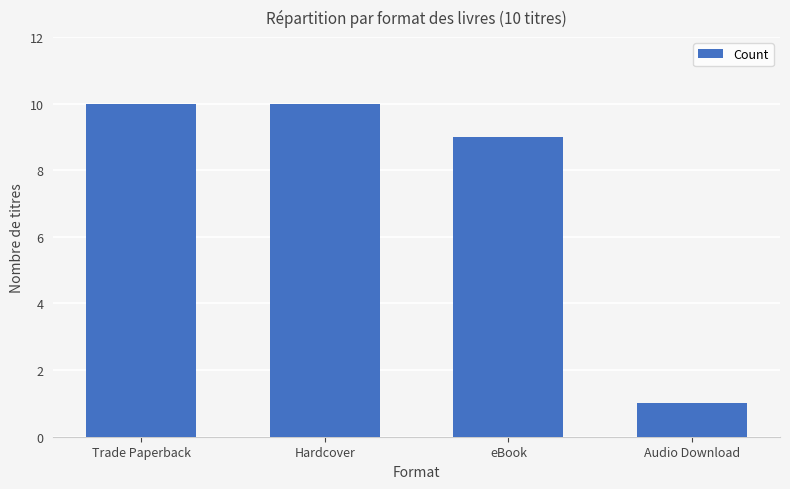

Reading left to right, transcribe all the data shown in this chart.

Trade Paperback=10	Hardcover=10	eBook=9	Audio Download=1